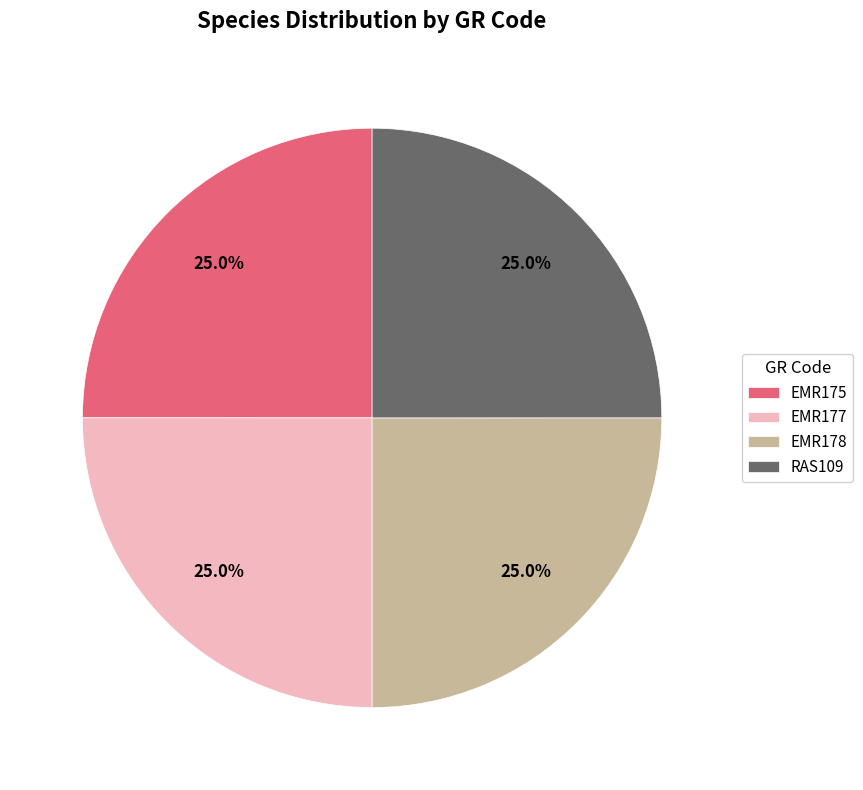

True or false: EMR177 accounts for 19% of the total.

False